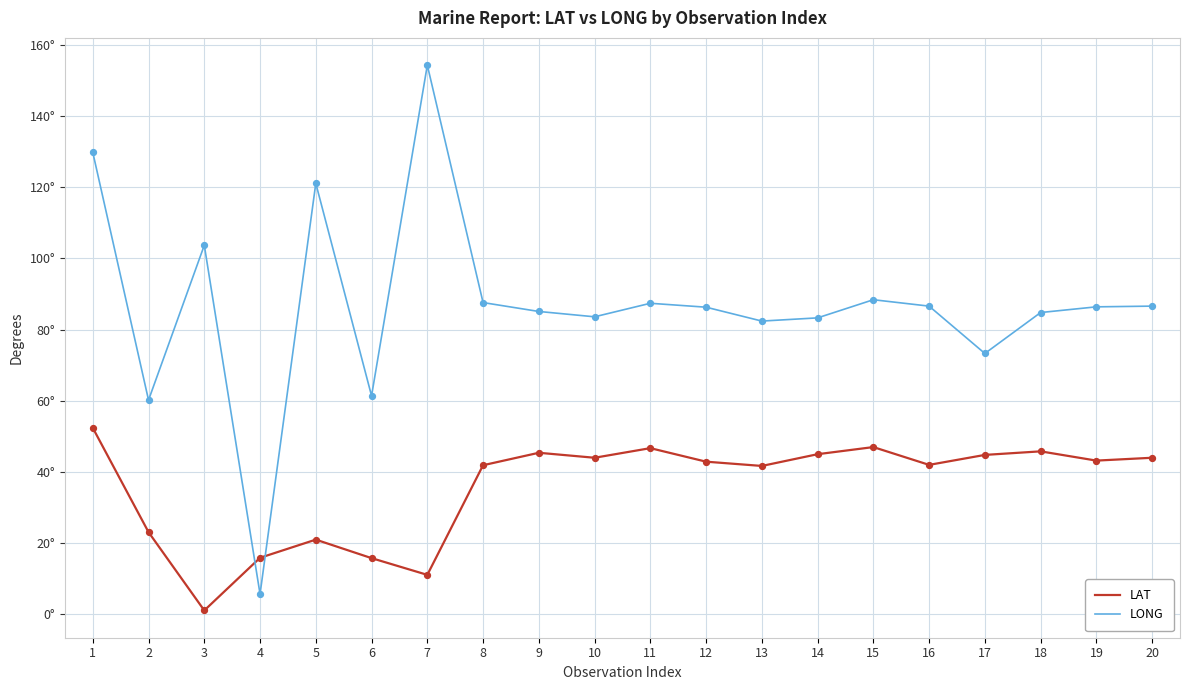

What is the total value across all series at 19?

129.6